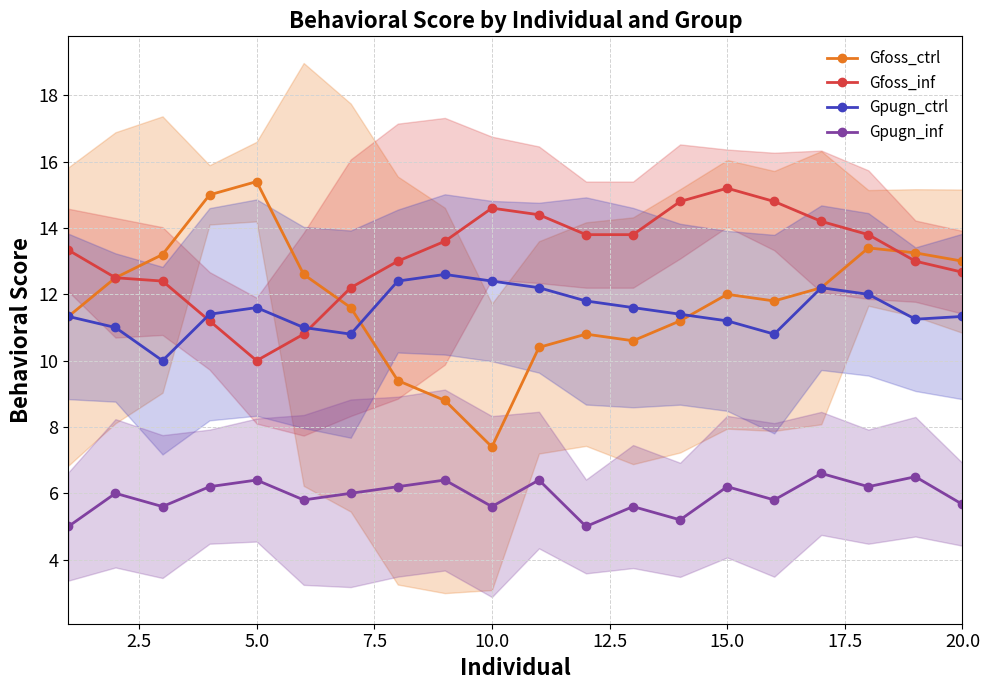

The value of Gfoss_inf at 20.0 is 3.5. True or false?

False